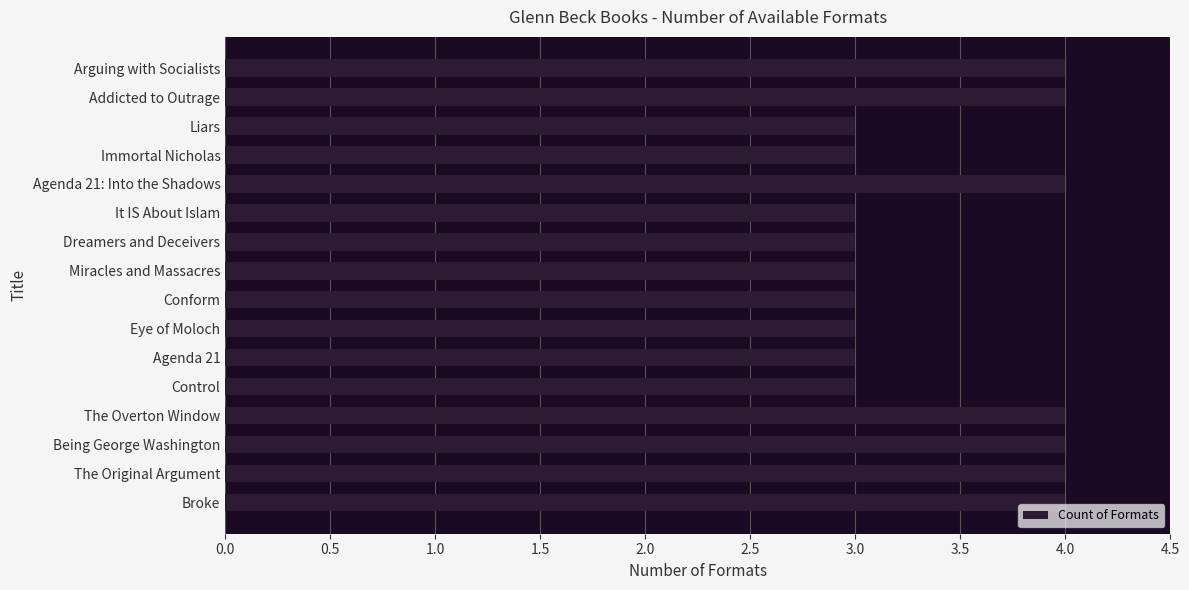

What is the label of the 16th bar from the top?

Broke